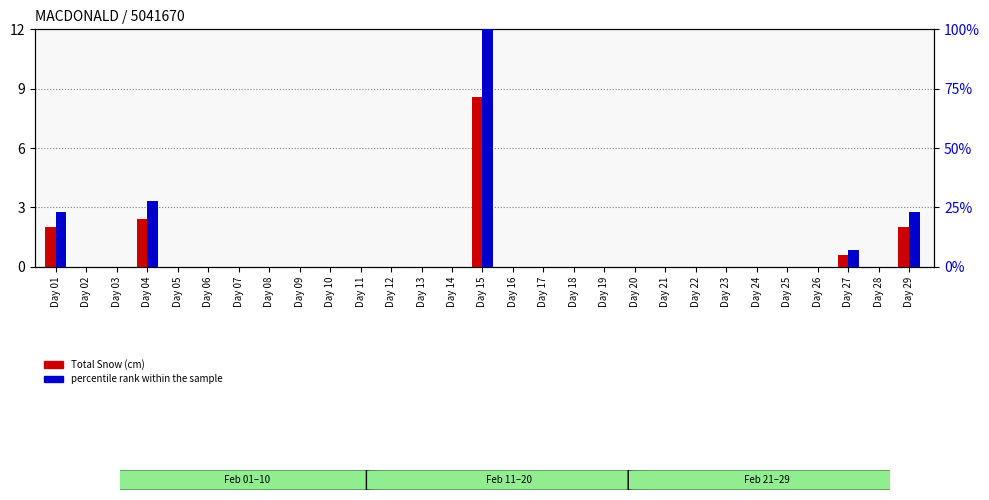

What is the difference between the highest and lowest values at Day 01?

21.3